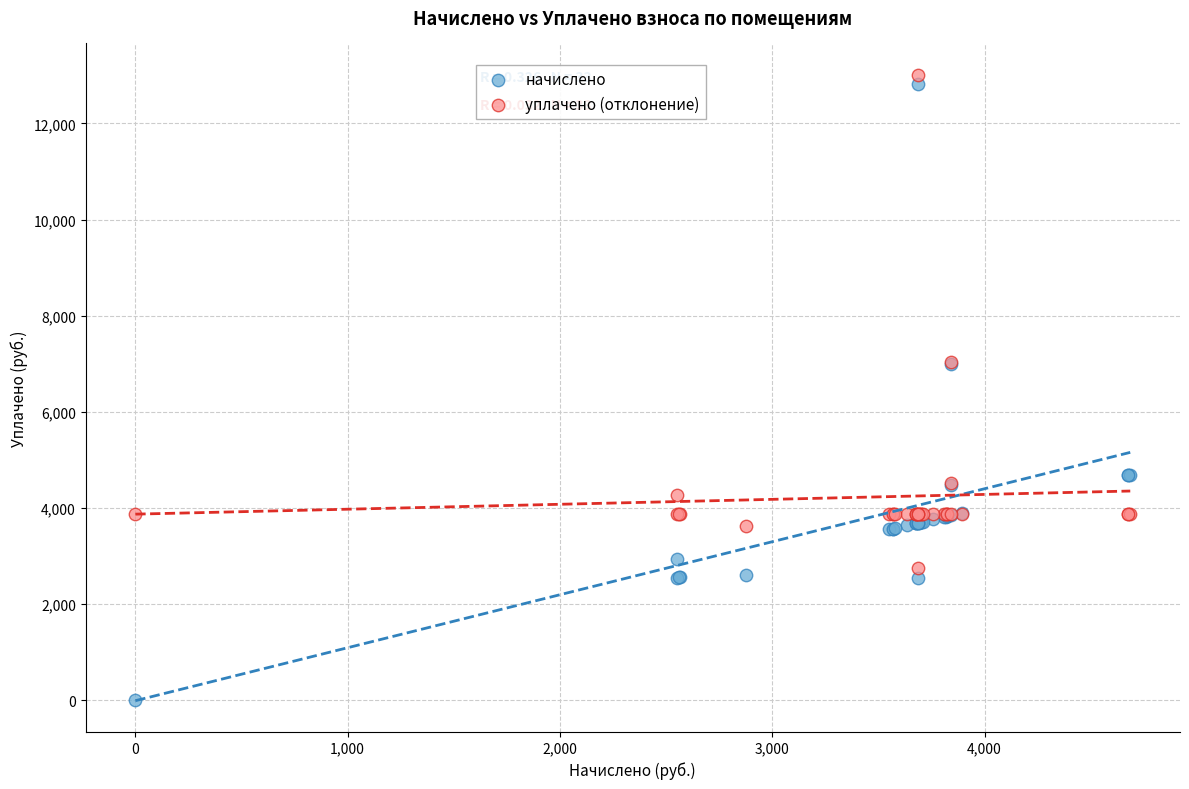

Which series has the widest spread of Y values?

начислено